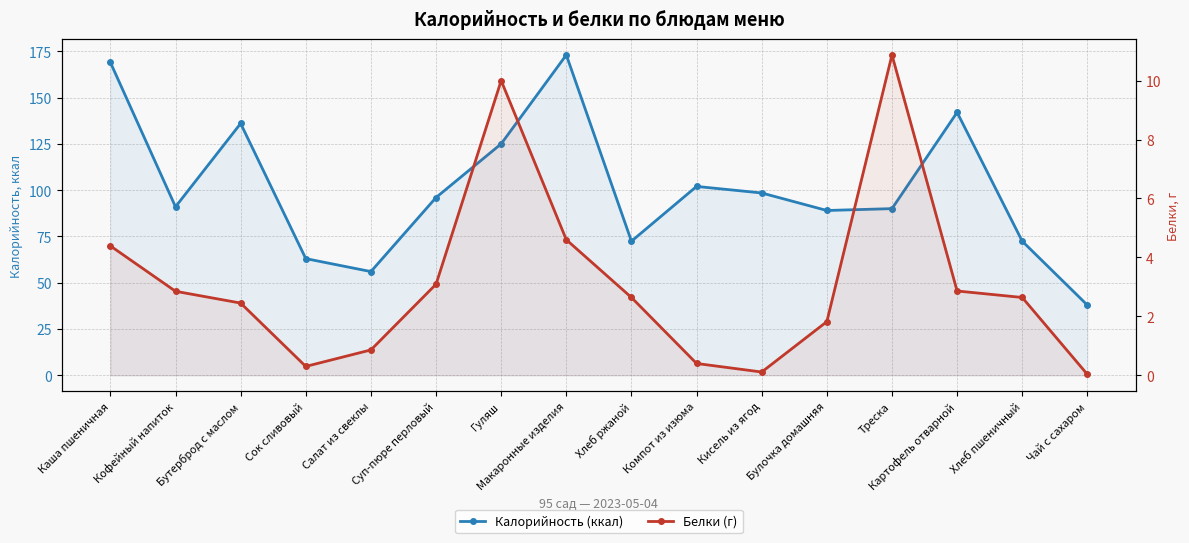

How many interior local peaks does the Белки (г) series have?

2